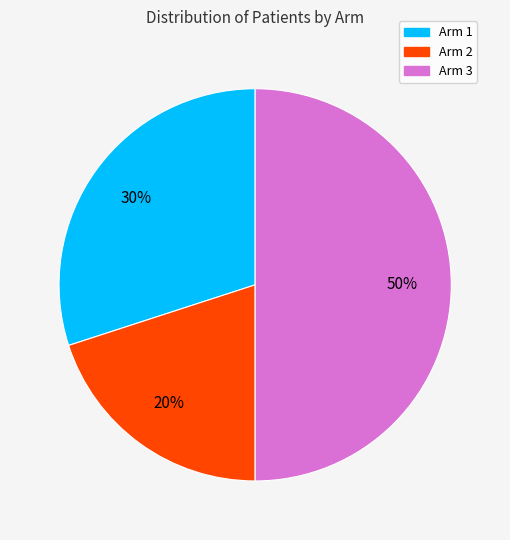

To the nearest percent, what is the average slice percentage?

33%